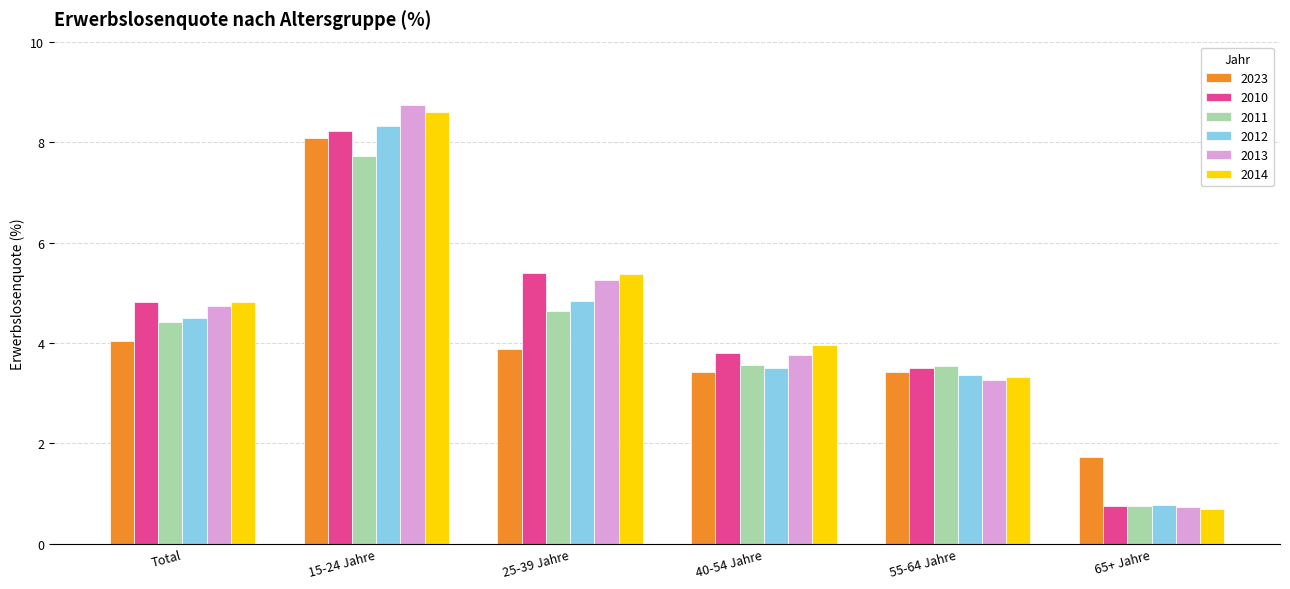

At how many categories does at least one series exceed 5?

2